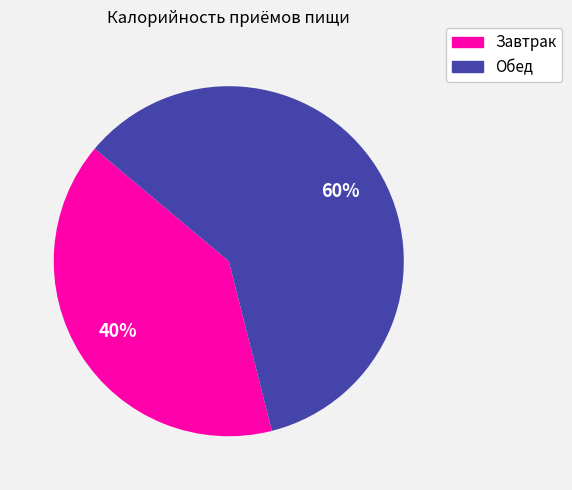

The Обед slice represents 69% of the pie. True or false?

False